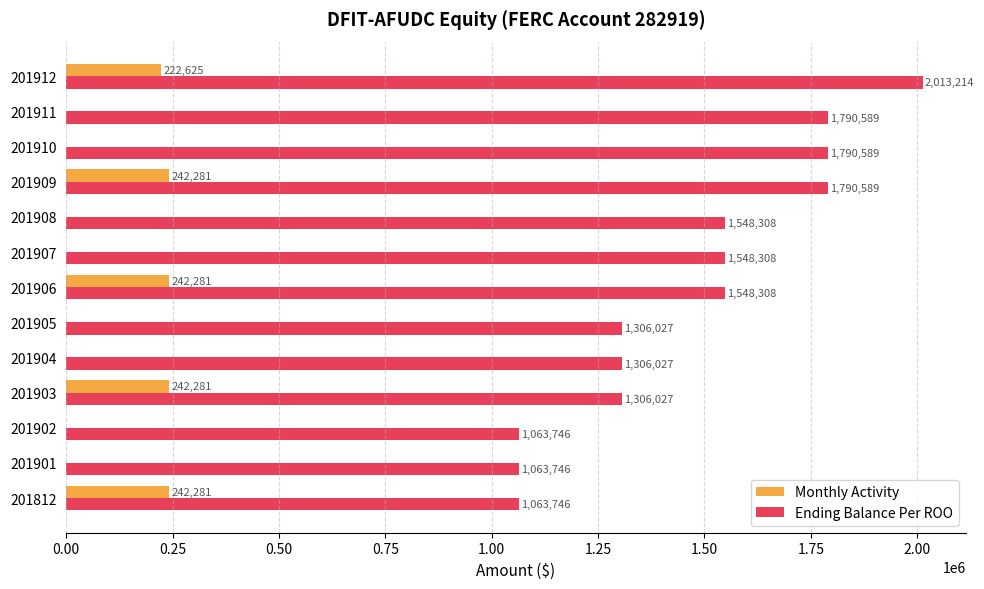

Which series has the largest range (max minus min)?

Ending Balance Per ROO